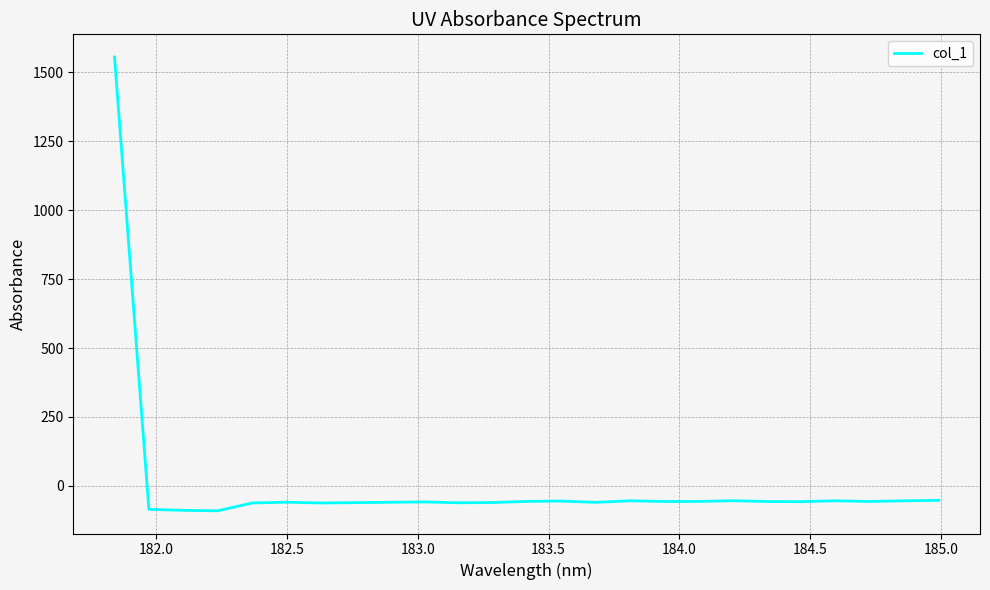

What is the greatest value displayed?

1555.1